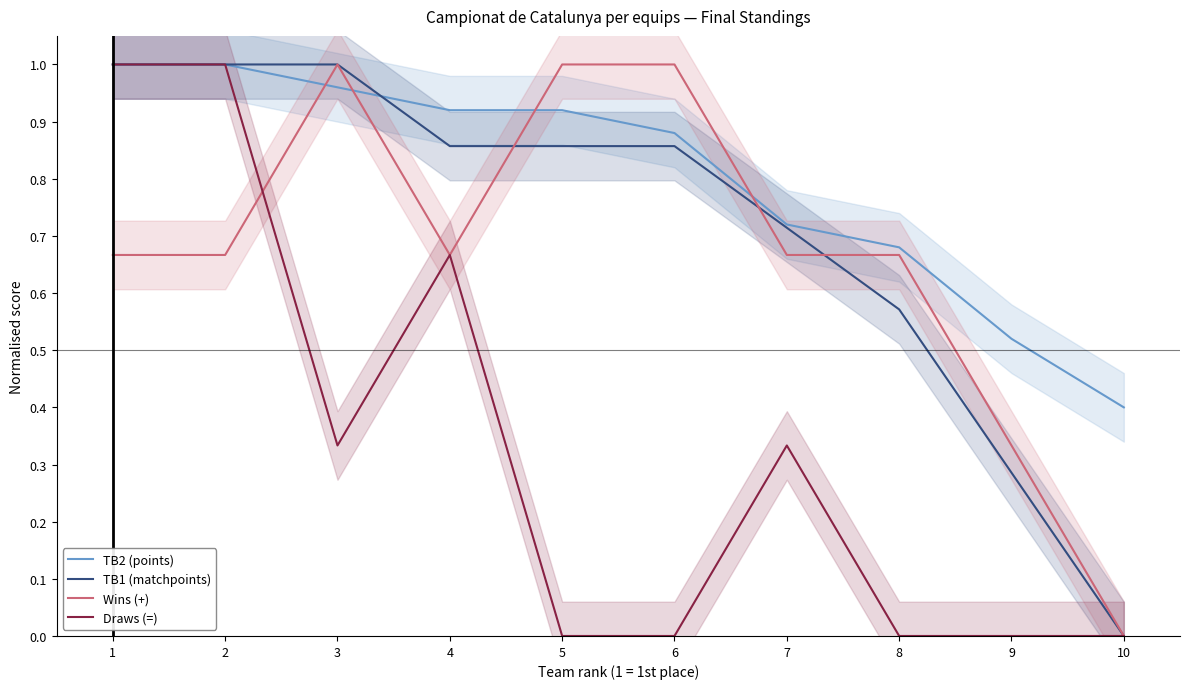

What is the maximum value for Wins (+)?

1.0